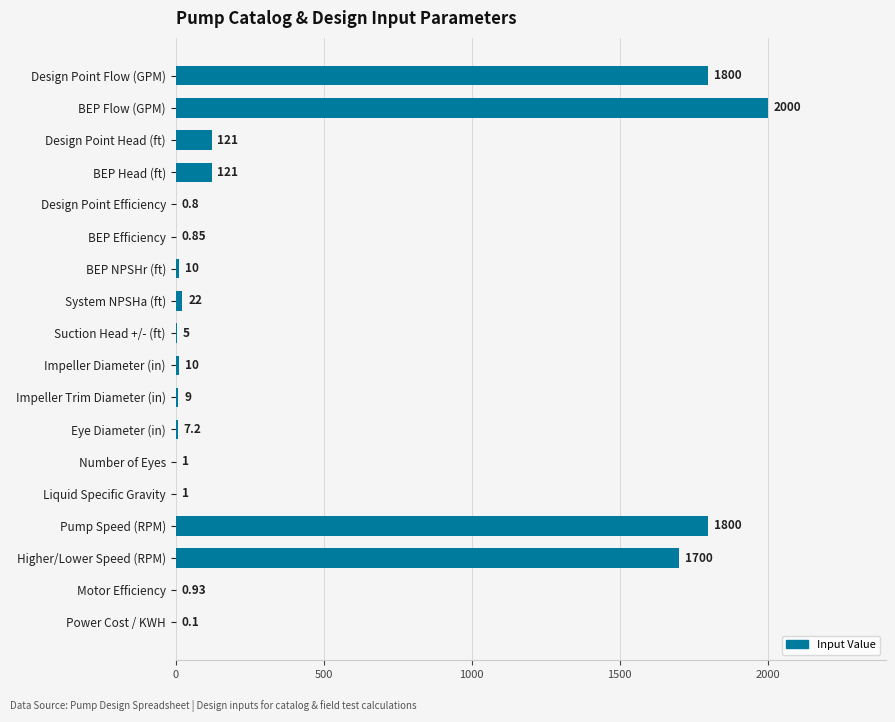

Which label corresponds to the largest value in the chart?

BEP Flow (GPM)